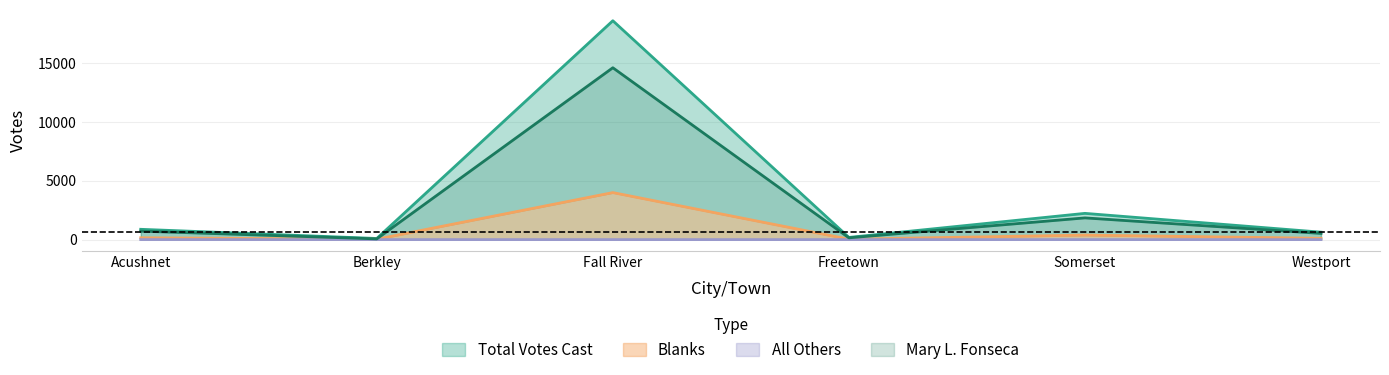

True or false: Total Votes Cast has a value of 2230 at Somerset.

True